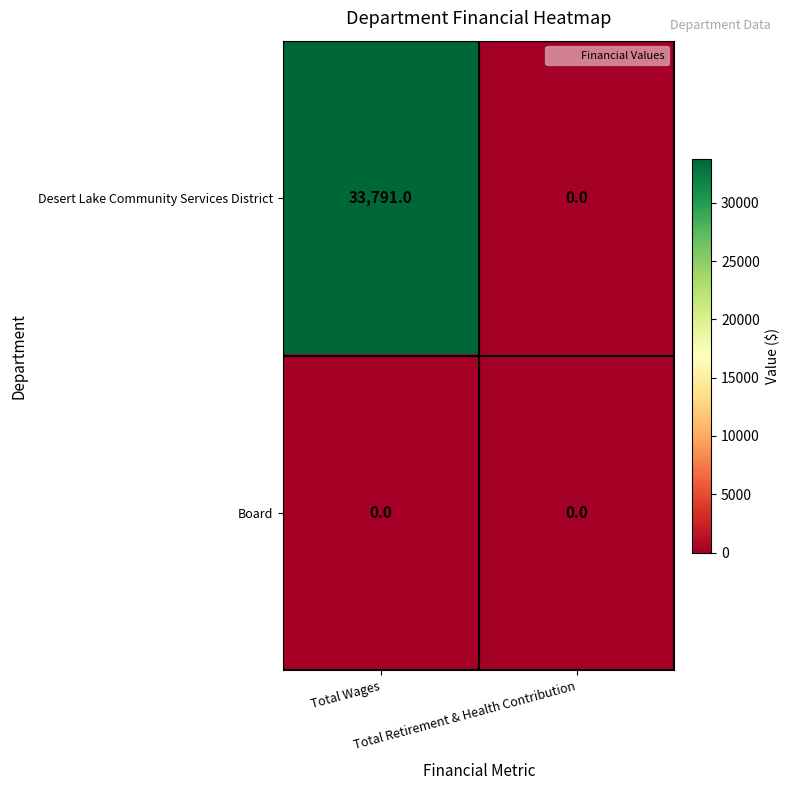

What is the sum of all Desert Lake Community Services District values?

33791